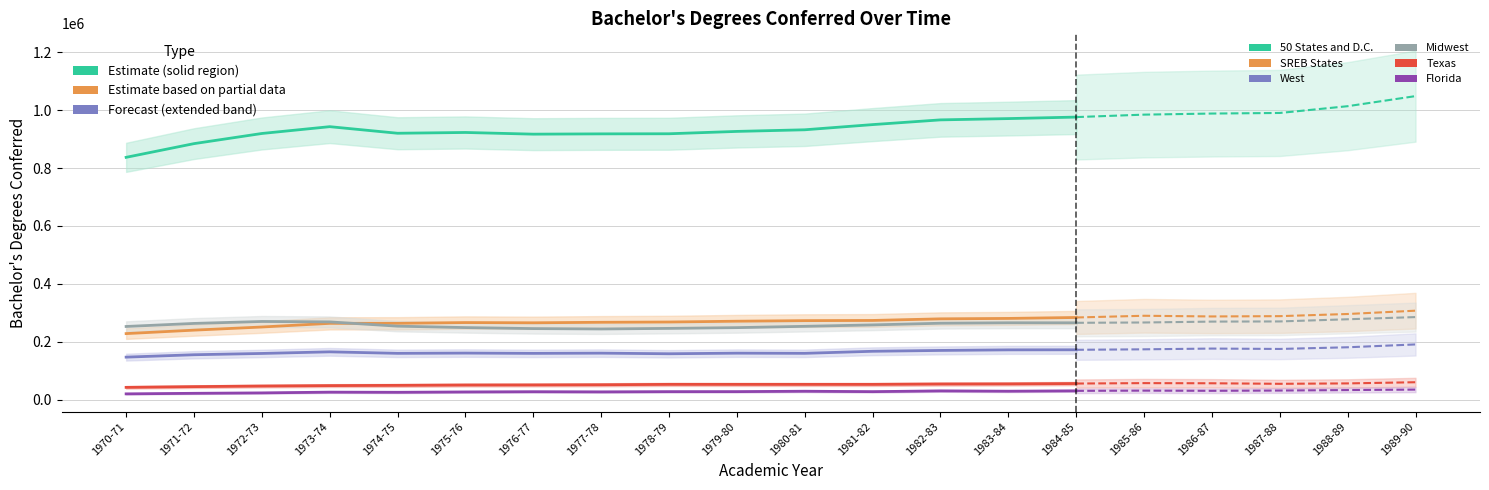

Does the chart display data point markers on the line(s)?

No